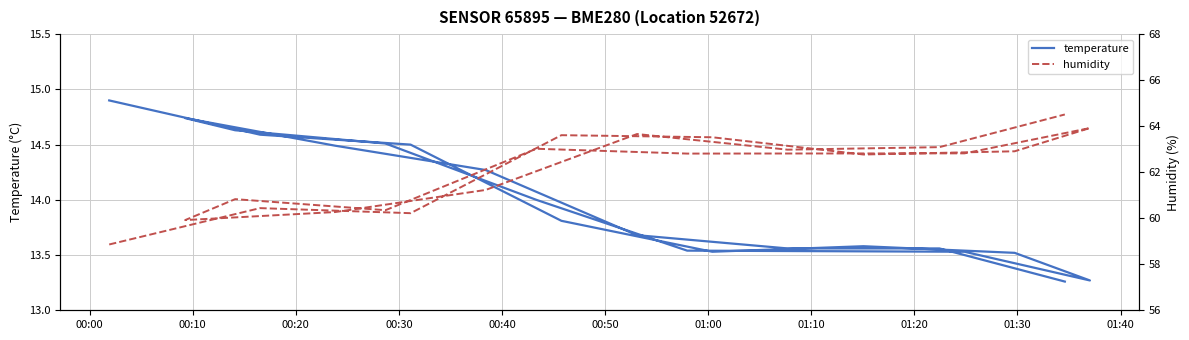

What is the difference between the maximum and minimum values in the humidity series?

5.7